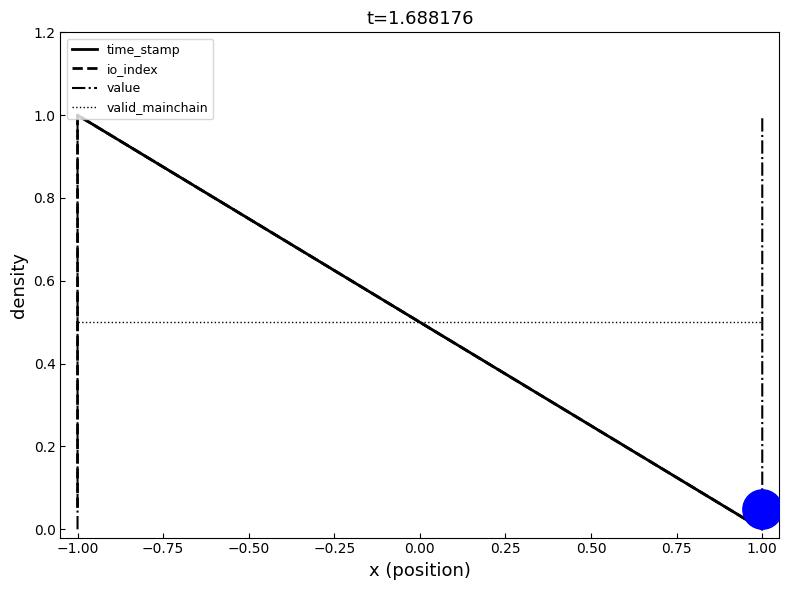

At how many categories does at least one series exceed 0?

4